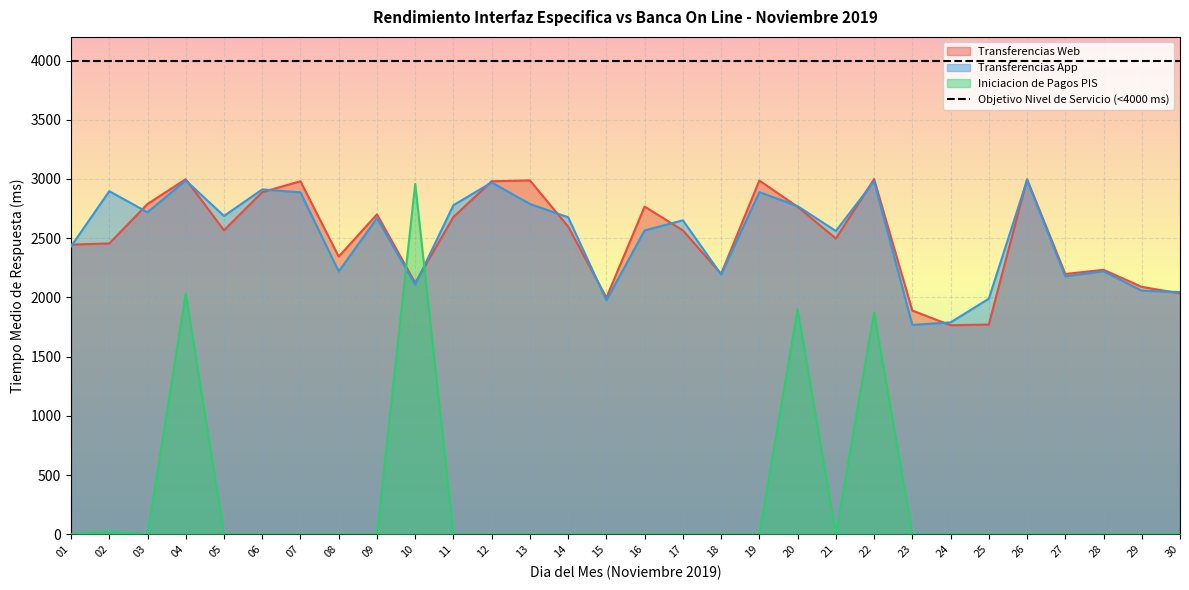

List the labels in order of Iniciacion de Pagos PIS value, largest first.

10, 04, 20, 22, 02, 01, 03, 05, 06, 07, 08, 09, 11, 12, 13, 14, 15, 16, 17, 18, 19, 21, 23, 24, 25, 26, 27, 28, 29, 30